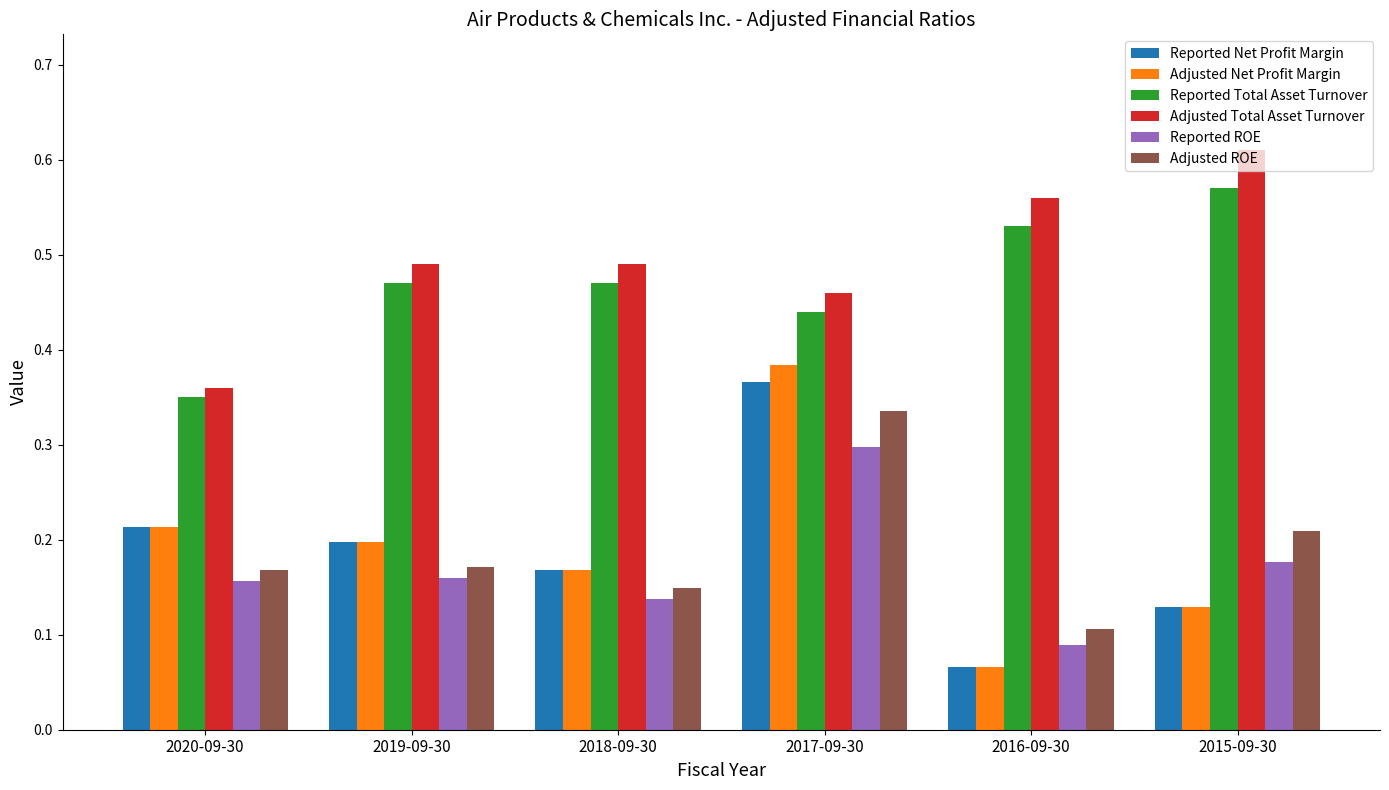

Rank the categories by Reported Net Profit Margin value from lowest to highest.

2016-09-30, 2015-09-30, 2018-09-30, 2019-09-30, 2020-09-30, 2017-09-30